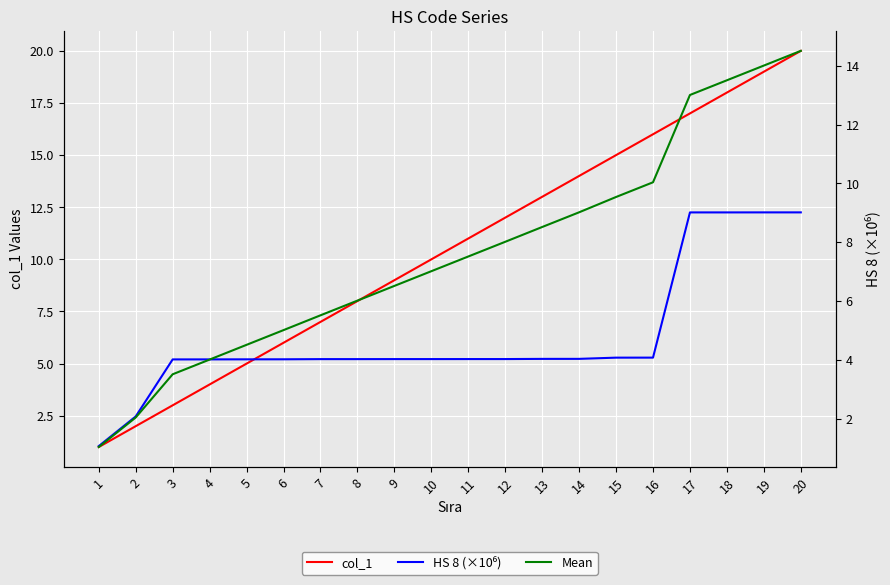

Which series has the largest total across all categories?

col_1